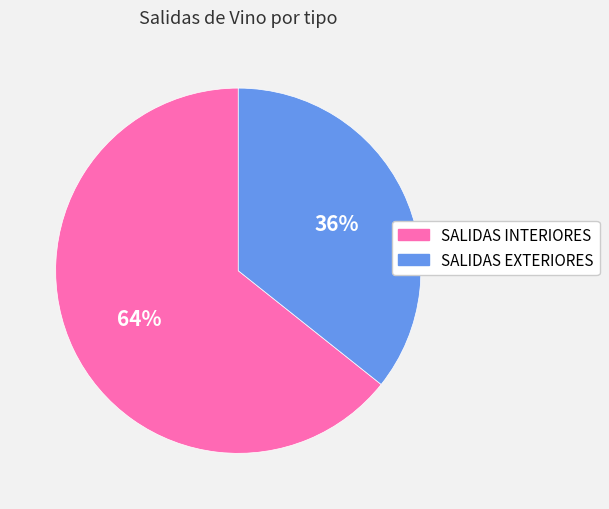

Is the sum of SALIDAS EXTERIORES and SALIDAS INTERIORES greater than half?

Yes